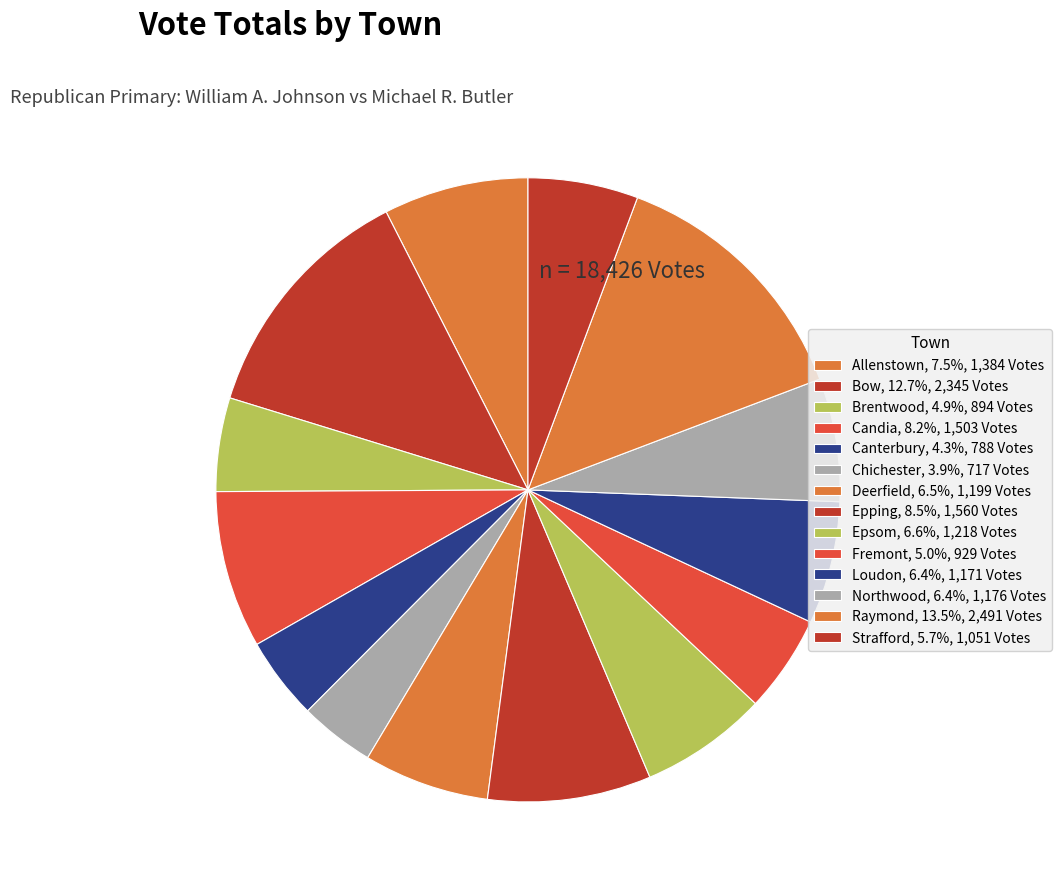

What is the ratio of the value at Brentwood to the value at Chichester?

1.2